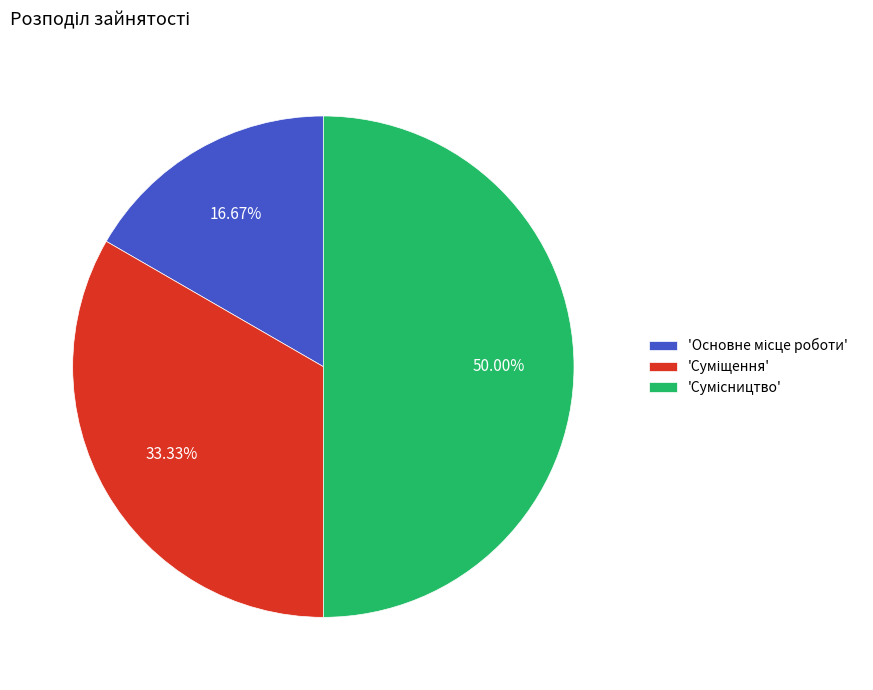

Rank the categories by value from highest to lowest.

Сумісництво, Суміщення, Основне місце роботи